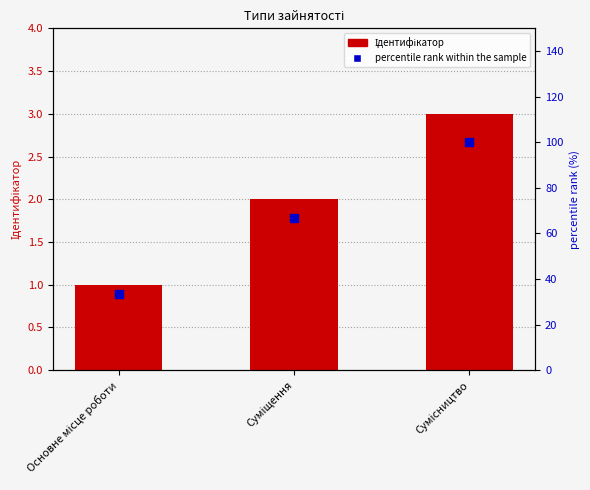

What are all the series names shown in the legend?

Ідентифікатор, percentile rank within the sample